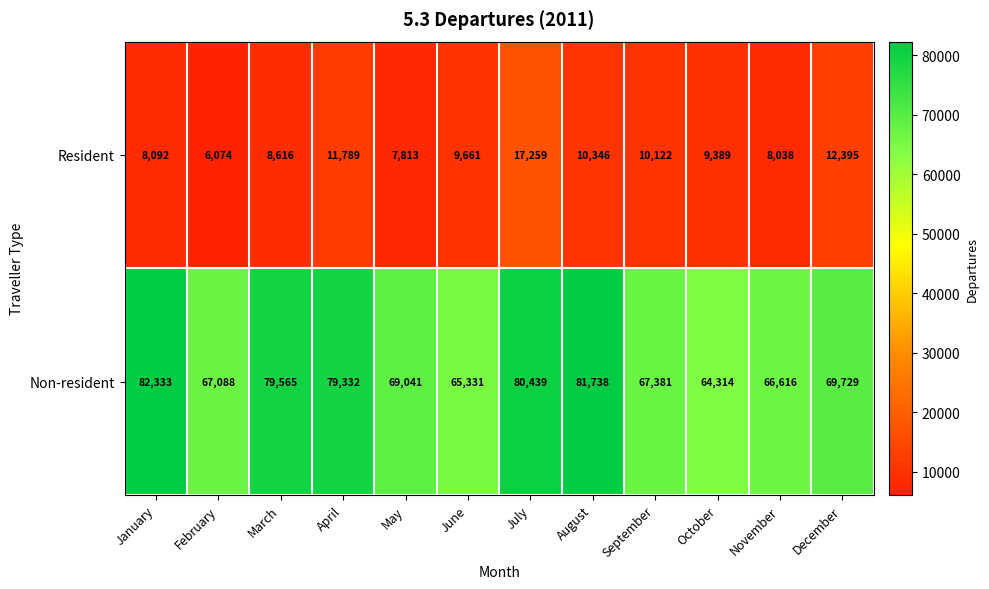

What is the difference between the Non-resident values at October and April?

15018